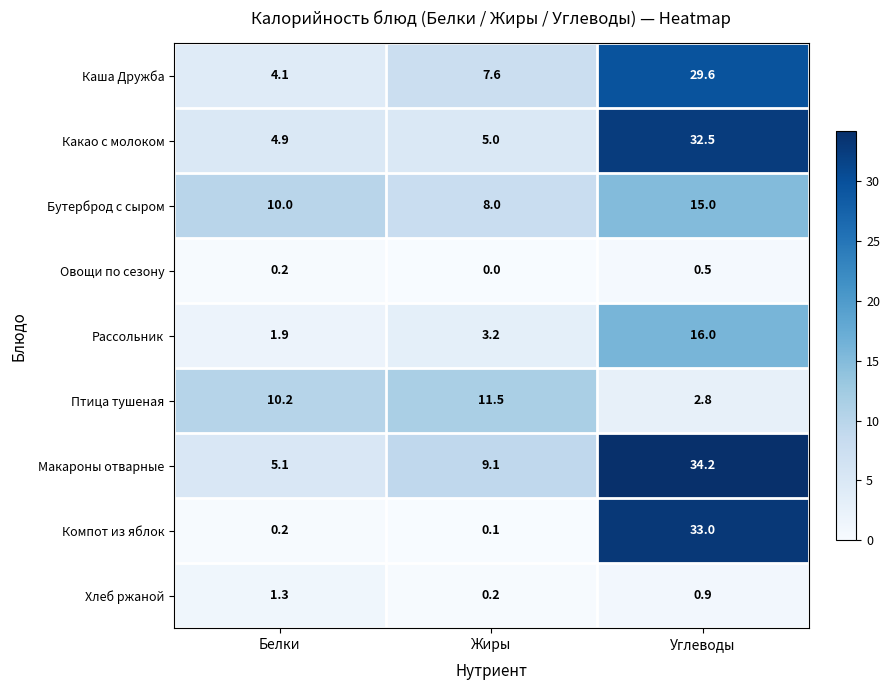

Which category has the highest value in the Рассольник series?

Углеводы